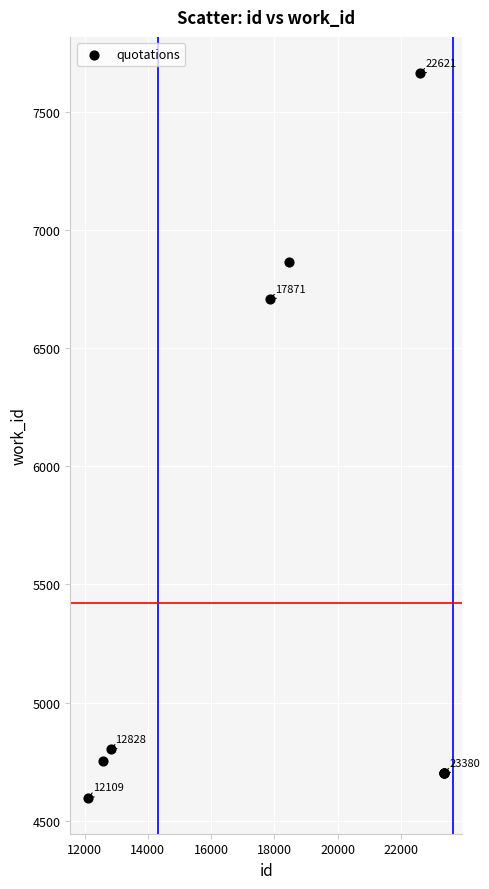

What Y value in the scatter plot is closest to 6131?

6709